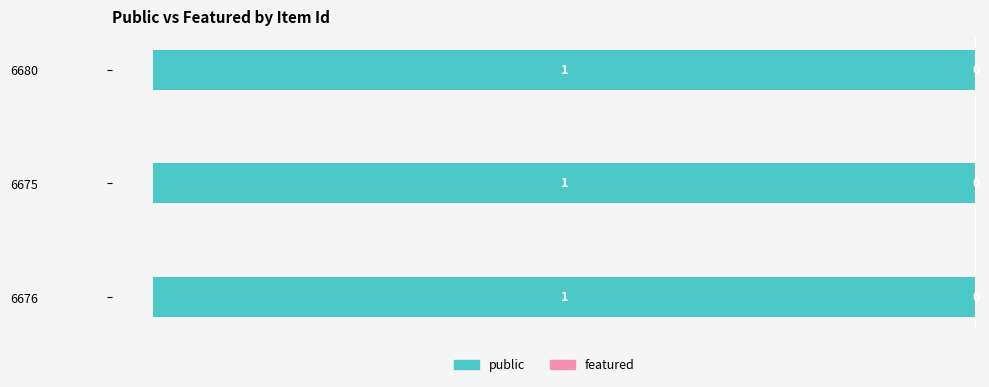

How many bars are there in each group?

2